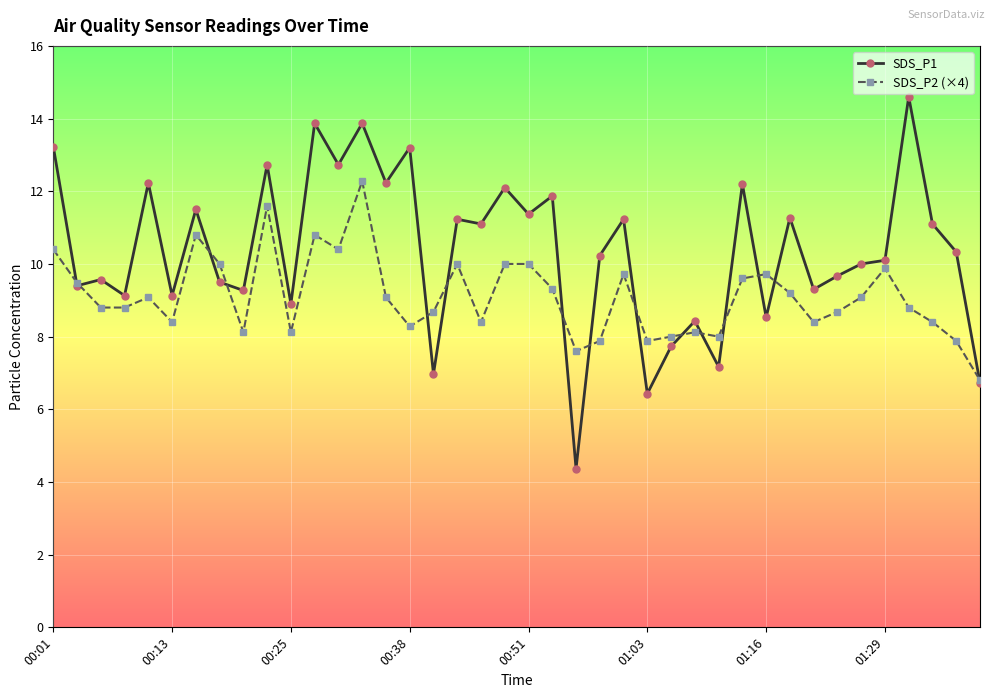

Which series has the largest total across all categories?

SDS_P1